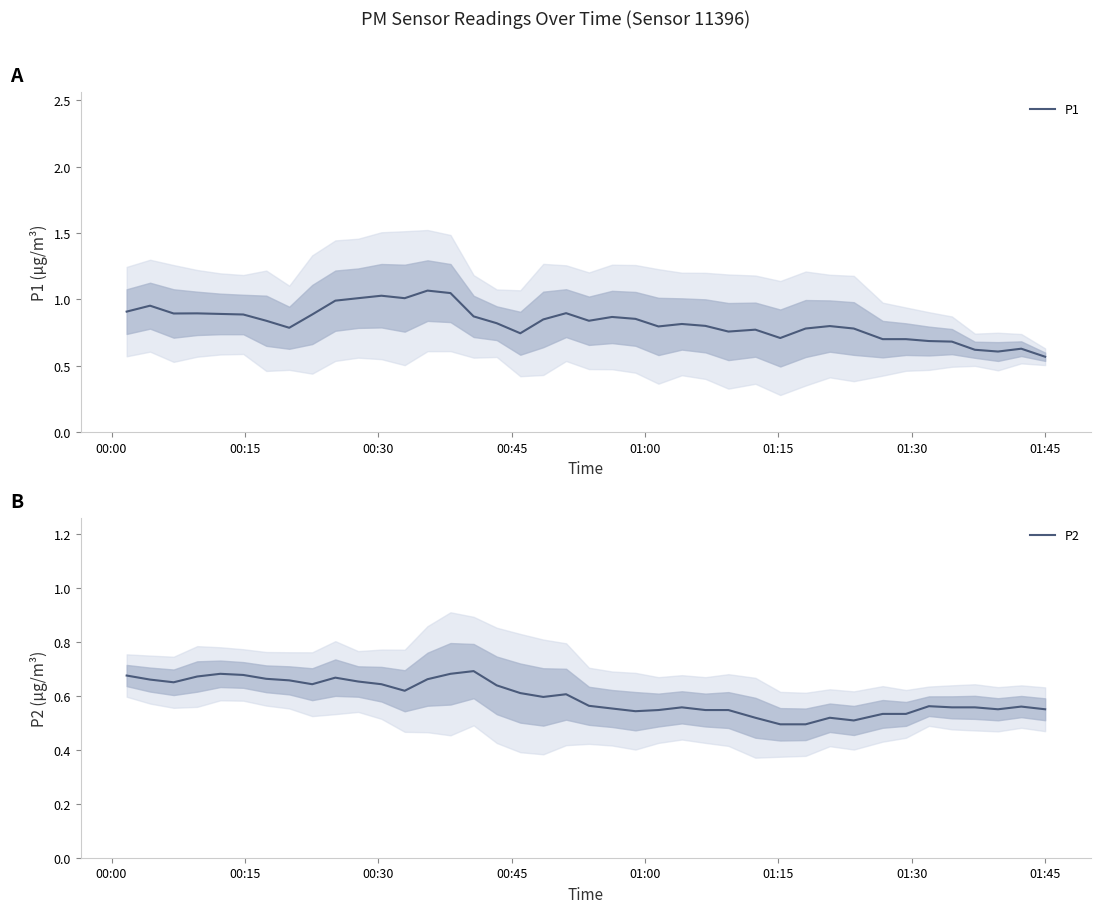

What is the minimum value for P2?

0.5